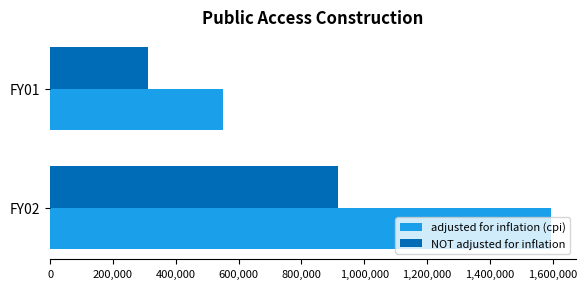

At how many categories does at least one series exceed 962926?

1